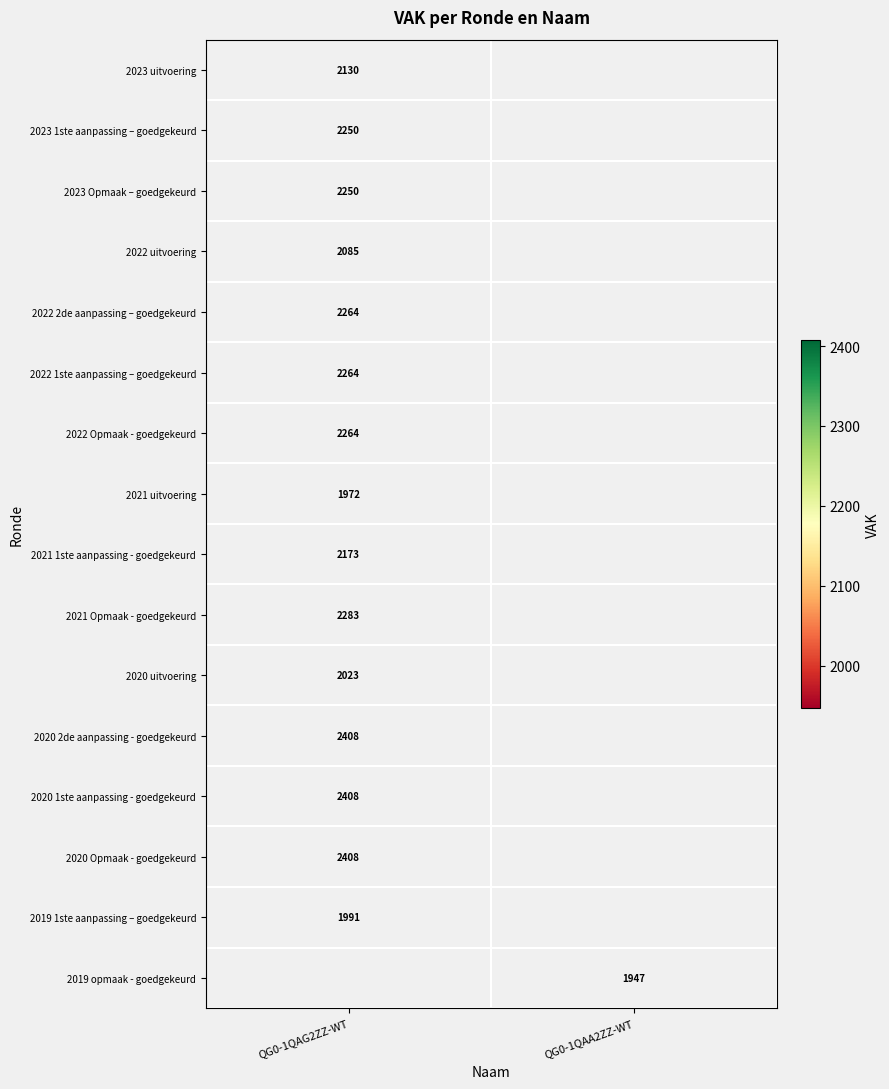

What is the spread (max minus min) of values at QG0-1QAG2ZZ-WT?

436.0